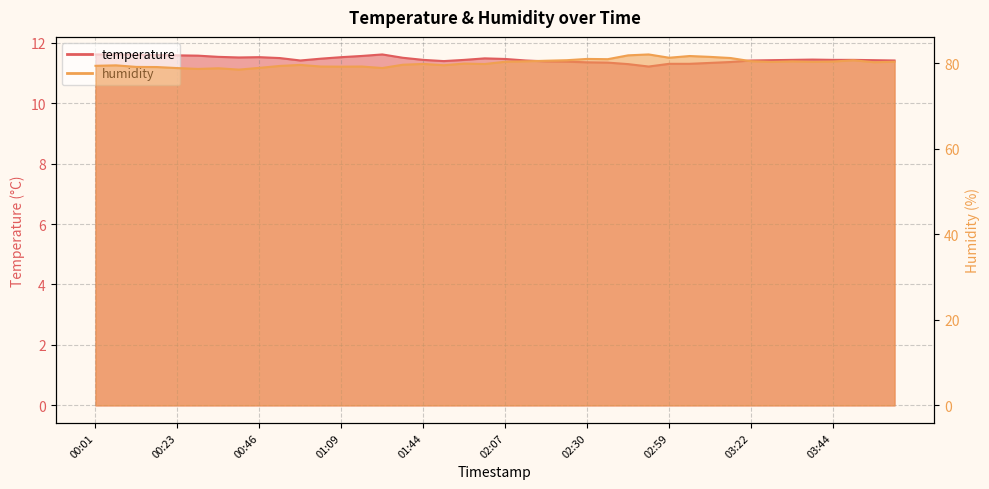

Reading left to right, list all the values displayed in this chart.

temperature: 00:01=11.6	00:06=11.6	00:12=11.6	00:17=11.6	00:23=11.6	00:29=11.6	00:34=11.5	00:40=11.5	00:46=11.5	00:51=11.5	00:57=11.4	01:03=11.5	01:09=11.5	01:14=11.6	01:20=11.6	01:32=11.5	01:44=11.4	01:50=11.4	01:55=11.4	02:01=11.5	02:07=11.5	02:13=11.4	02:19=11.4	02:24=11.4	02:30=11.3	02:36=11.3	02:41=11.3	02:47=11.2	02:59=11.3	03:05=11.3	03:11=11.3	03:16=11.4	03:22=11.4	03:27=11.4	03:33=11.4	03:39=11.4	03:44=11.4	03:50=11.4	03:56=11.4	04:01=11.4
humidity: 00:01=79.5	00:06=79.6	00:12=79.2	00:17=79.2	00:23=78.9	00:29=78.7	00:34=78.9	00:40=78.6	00:46=79.0	00:51=79.4	00:57=79.7	01:03=79.3	01:09=79.3	01:14=79.3	01:20=78.9	01:32=79.7	01:44=79.9	01:50=79.6	01:55=80.0	02:01=79.9	02:07=80.4	02:13=80.5	02:19=80.7	02:24=80.8	02:30=81.1	02:36=81.0	02:41=81.9	02:47=82.1	02:59=81.3	03:05=81.8	03:11=81.5	03:16=81.3	03:22=80.5	03:27=80.4	03:33=80.5	03:39=80.4	03:44=80.5	03:50=80.8	03:56=80.3	04:01=80.4